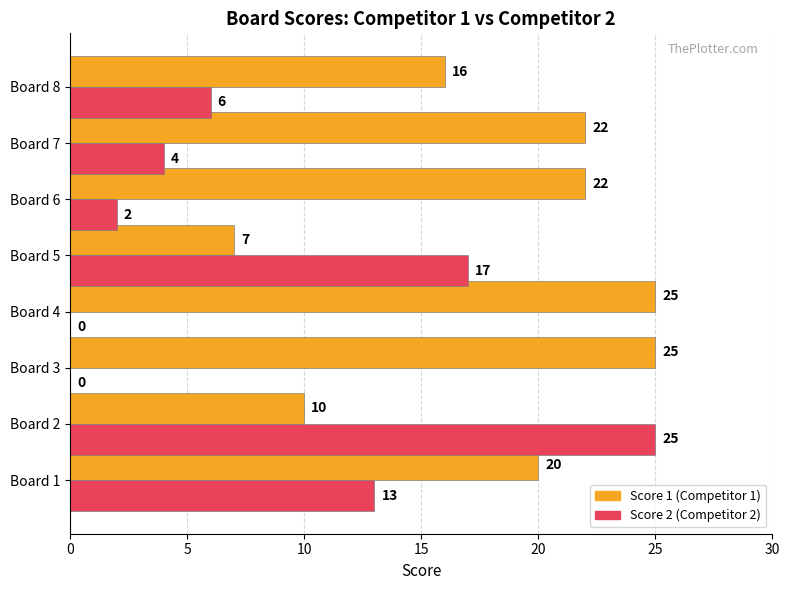

At which category is the sum across all series the highest?

Board 2